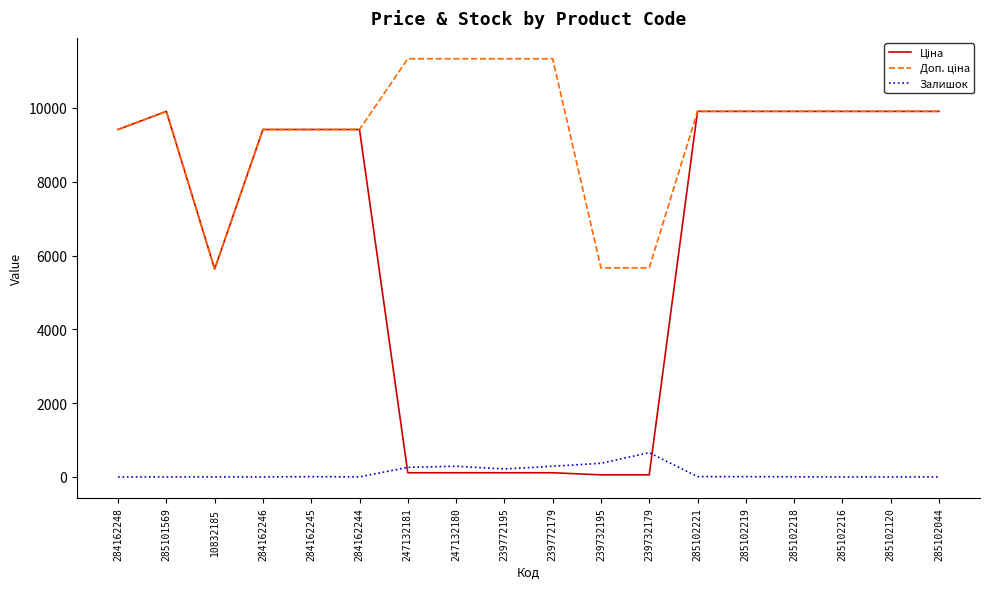

What is the greatest value displayed?

11334.0